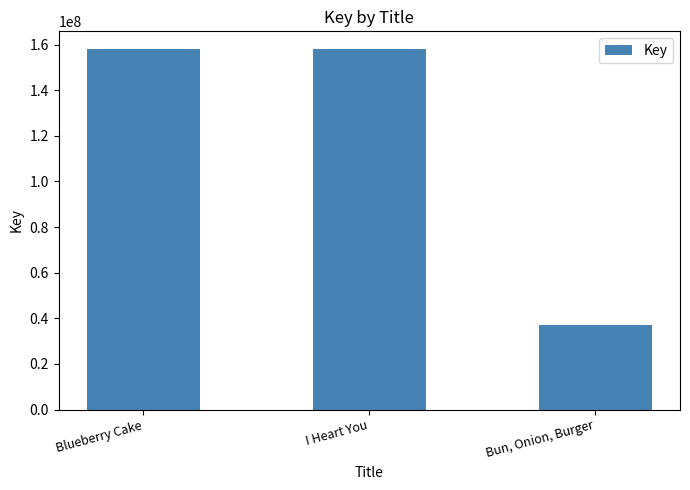

The value at Bun, Onion, Burger is 8500588. True or false?

False